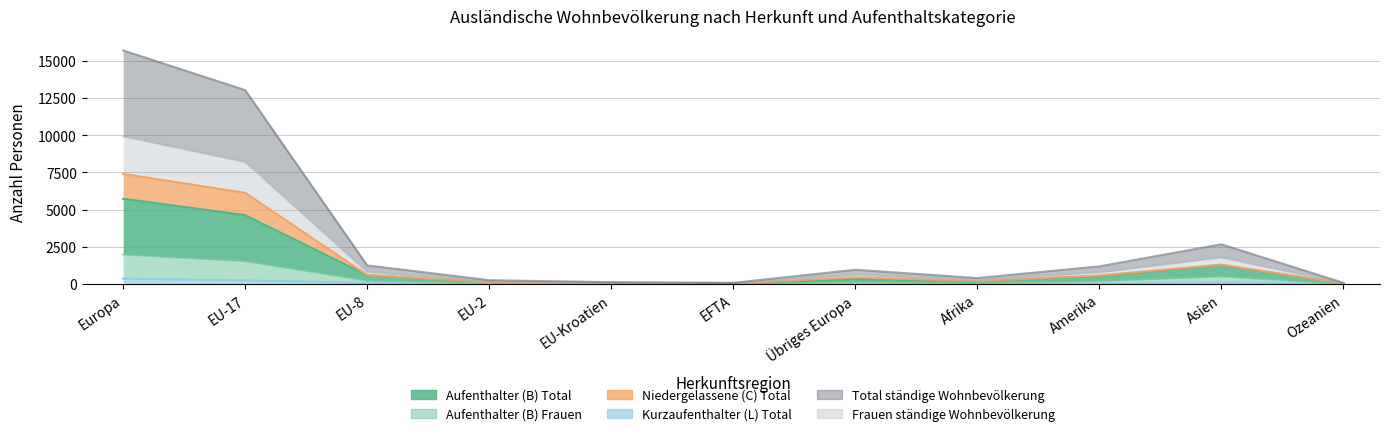

Does the chart display data point markers on the line(s)?

No